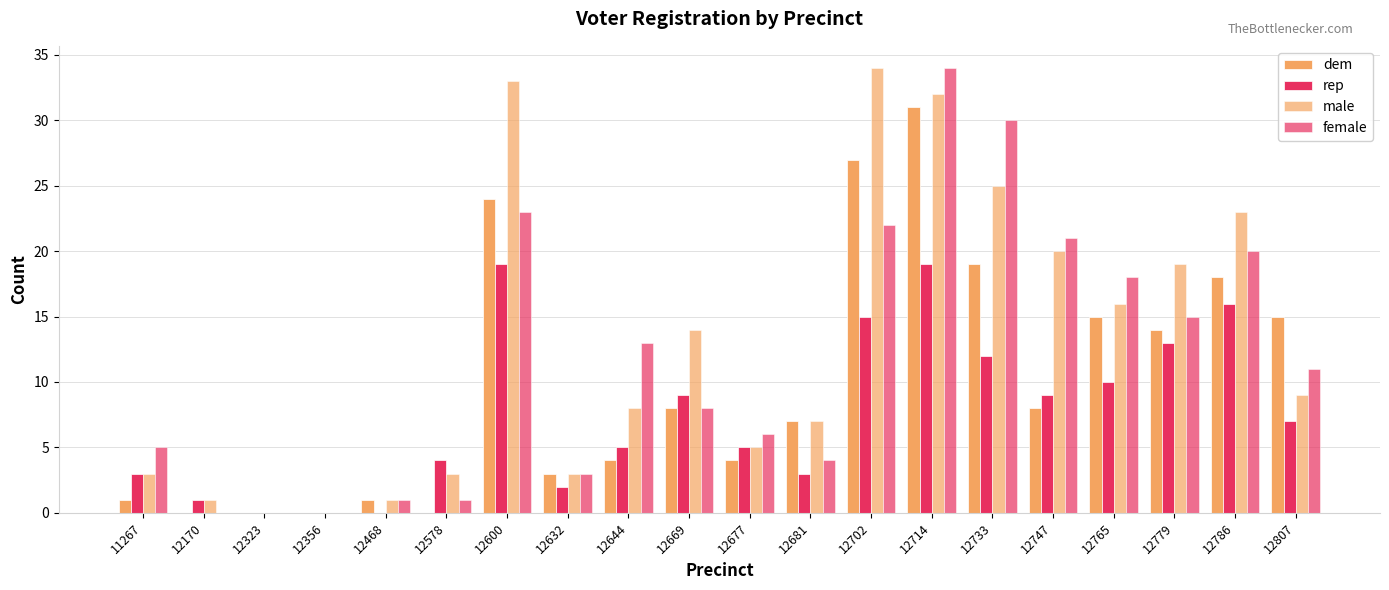

Are the bars horizontal?

No